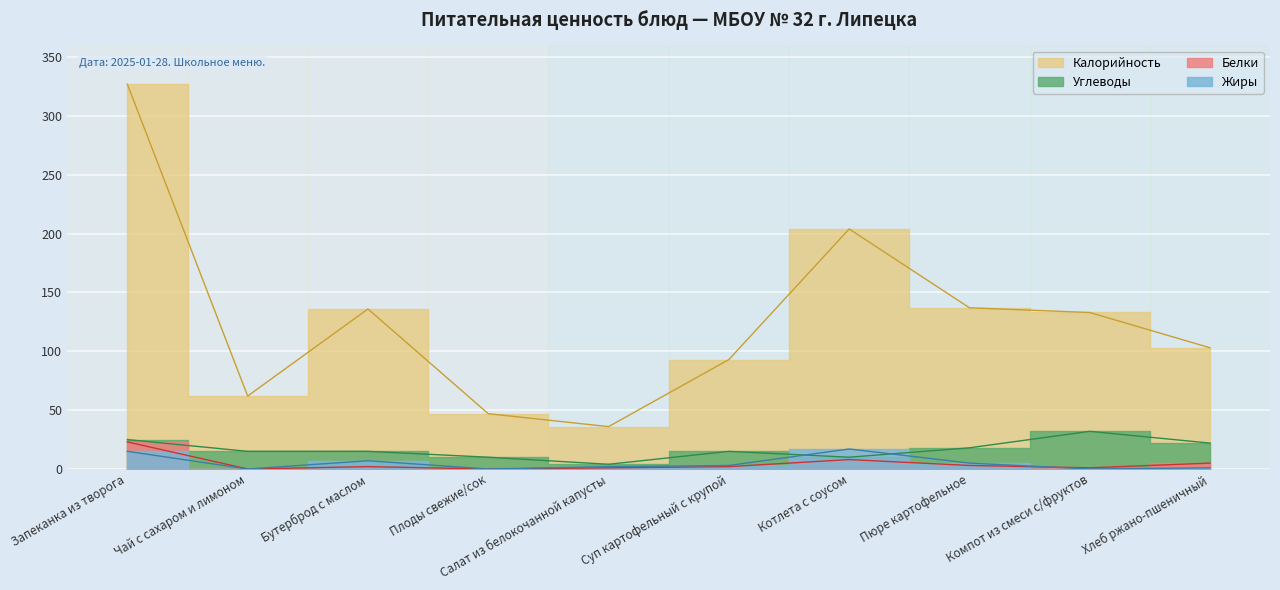

True or false: Калорийность has a value of 47 at Плоды свежие/сок.

True